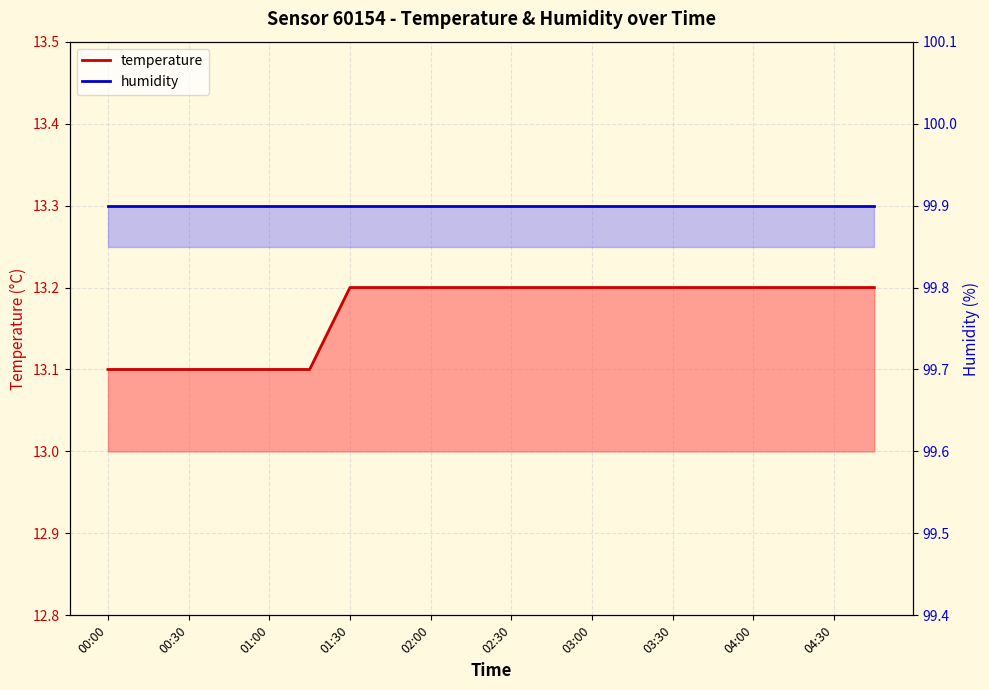

List the labels in order of value, largest first.

01:30, 01:45, 02:00, 02:15, 02:30, 02:45, 03:00, 03:15, 03:30, 03:45, 04:00, 04:15, 04:30, 04:45, 00:00, 00:15, 00:30, 00:45, 01:00, 01:15